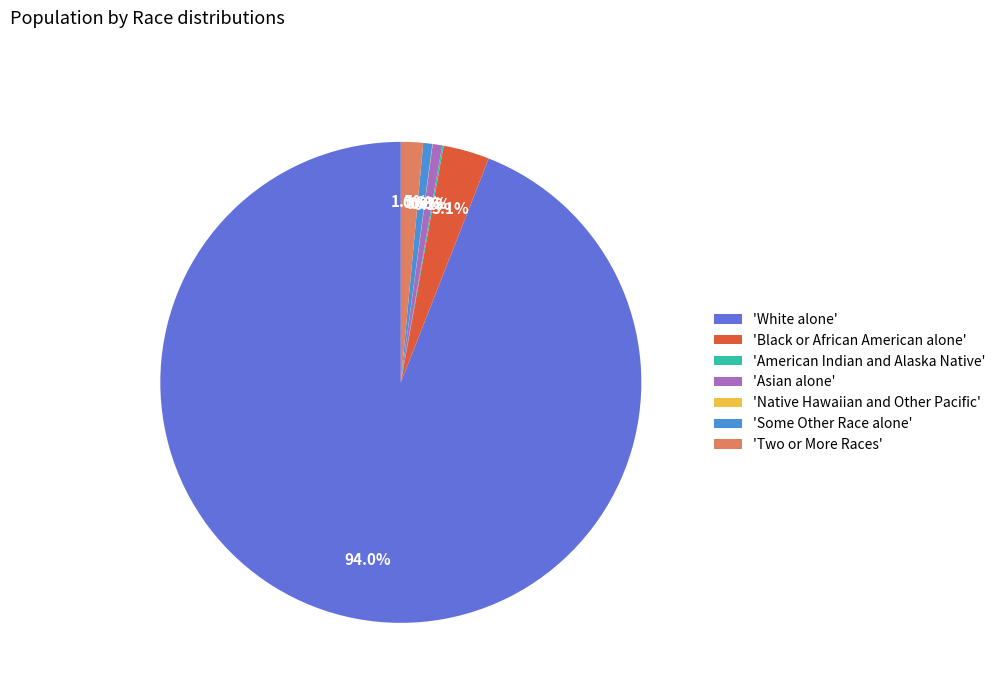

Which slice is the largest?

'White alone'